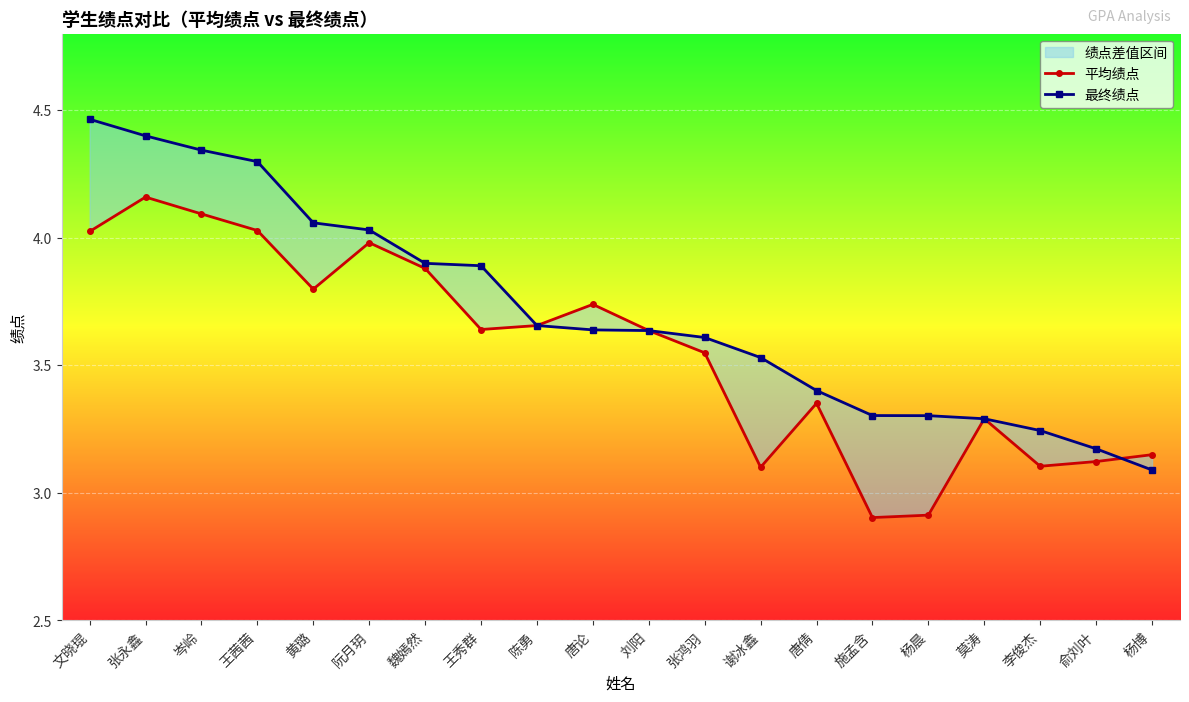

Reading left to right, list all the values displayed in this chart.

平均绩点: 文晓琨=4.0	张永鑫=4.2	岑岭=4.1	王茜茜=4.0	黄璐=3.8	阮月玥=4.0	魏嫣然=3.9	王秀群=3.6	陈勇=3.7	唐论=3.7	刘阳=3.6	张鸿羽=3.5	谢冰鑫=3.1	唐倩=3.4	施孟含=2.9	杨晨=2.9	莫涛=3.3	李俊杰=3.1	俞刘叶=3.1	杨博=3.1
最终绩点: 文晓琨=4.5	张永鑫=4.4	岑岭=4.3	王茜茜=4.3	黄璐=4.1	阮月玥=4.0	魏嫣然=3.9	王秀群=3.9	陈勇=3.7	唐论=3.6	刘阳=3.6	张鸿羽=3.6	谢冰鑫=3.5	唐倩=3.4	施孟含=3.3	杨晨=3.3	莫涛=3.3	李俊杰=3.2	俞刘叶=3.2	杨博=3.1